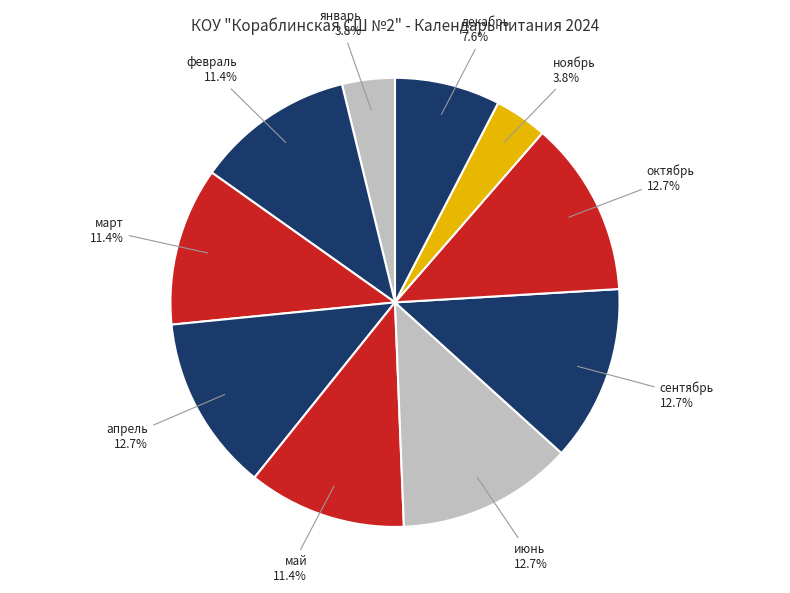

Count the number of slices in the pie.

10